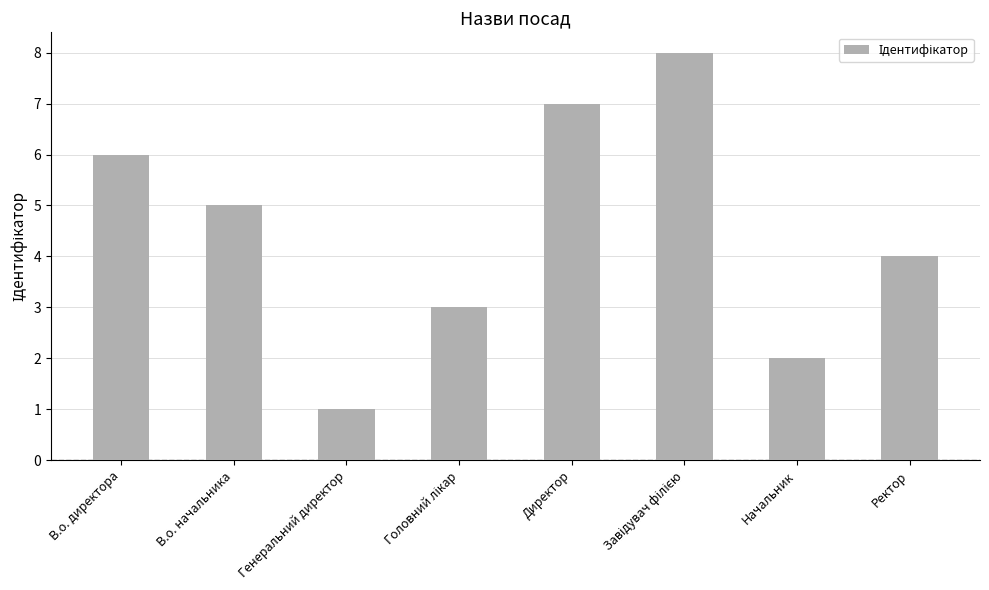

What is the difference between the second highest and minimum values?

6